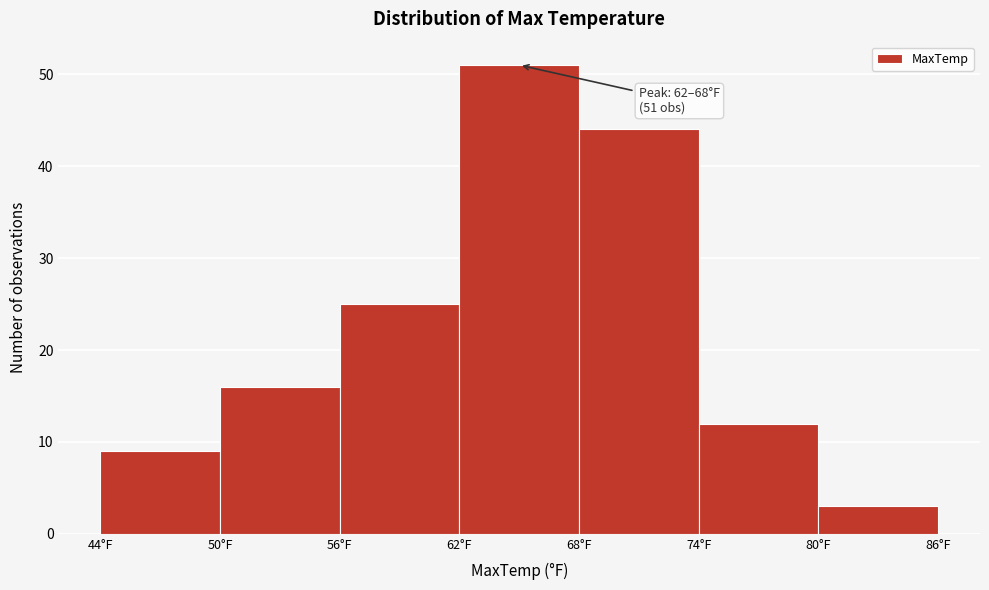

Which range on the x-axis has the tallest bar?

62 to 68